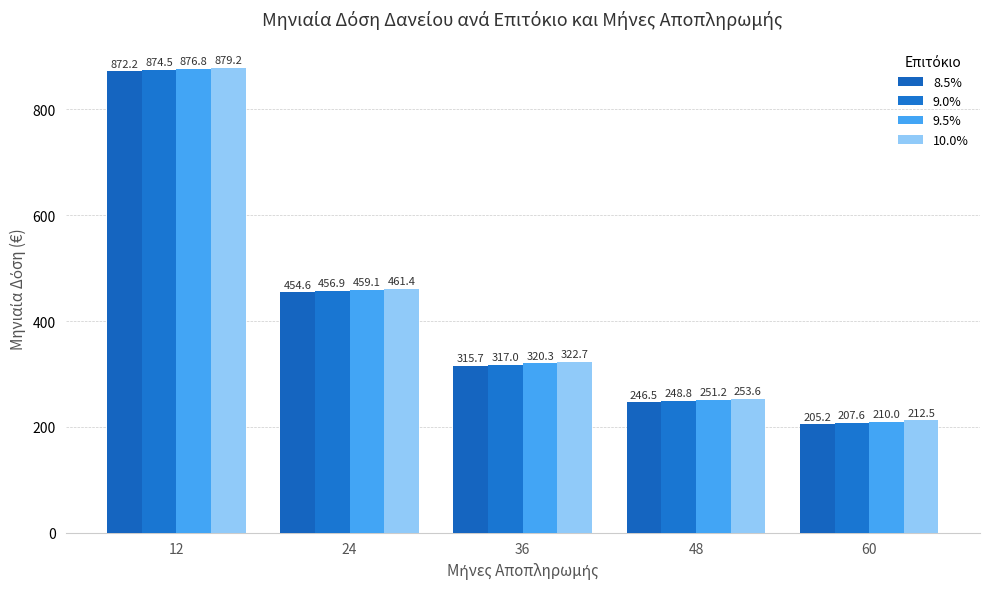

What is the sum of the 8.5% values at 48 and 60?

451.6